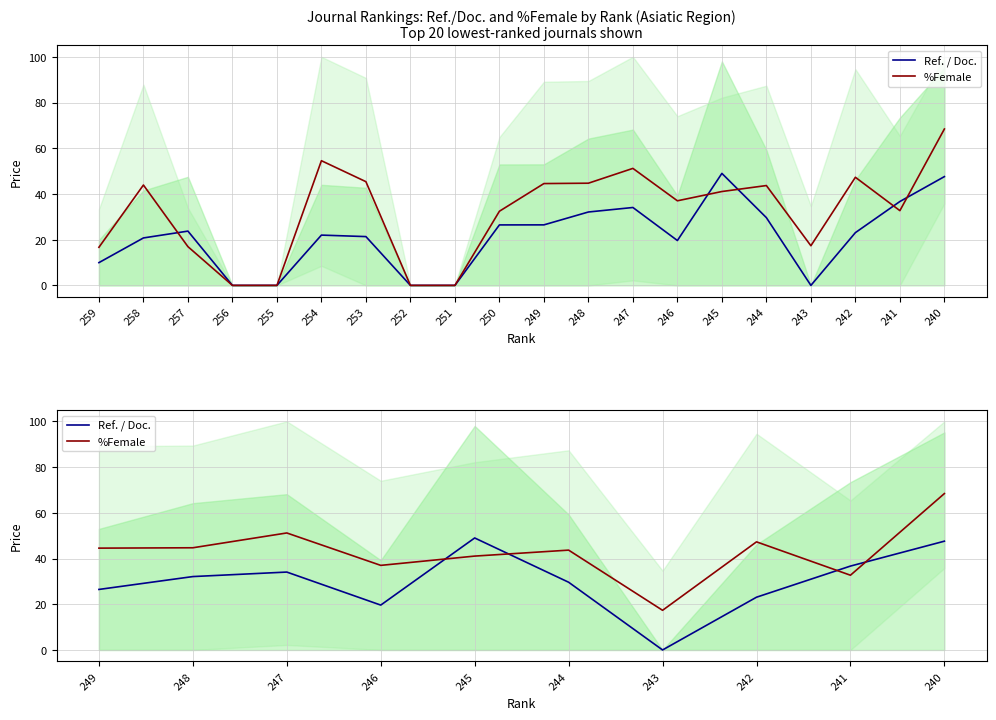

Count the number of data series in this chart.

2